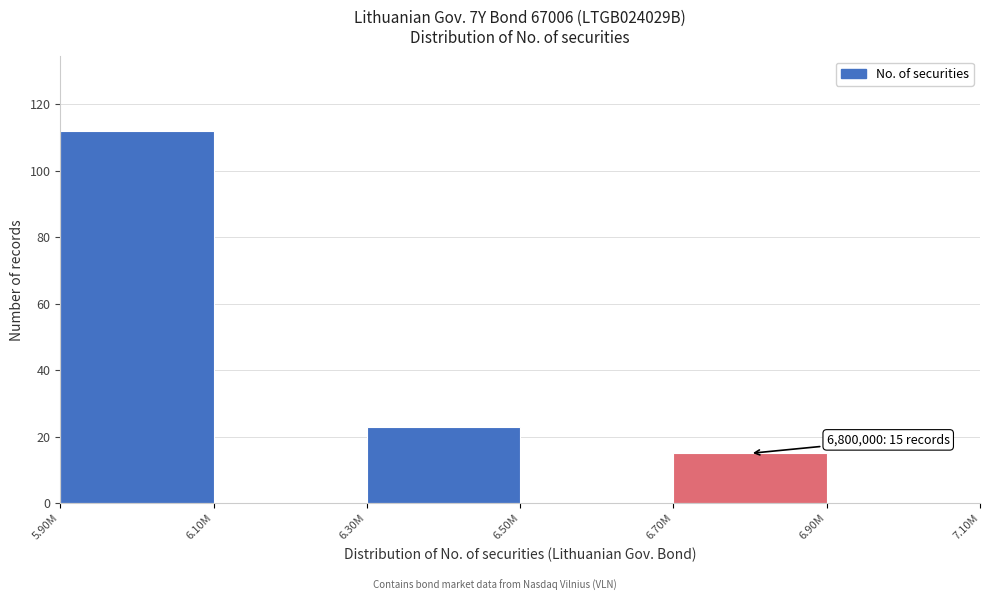

Reading right to left, transcribe all the data shown in this chart.

6.90M=0	6.70M=15	6.50M=0	6.30M=23	6.10M=0	5.90M=112